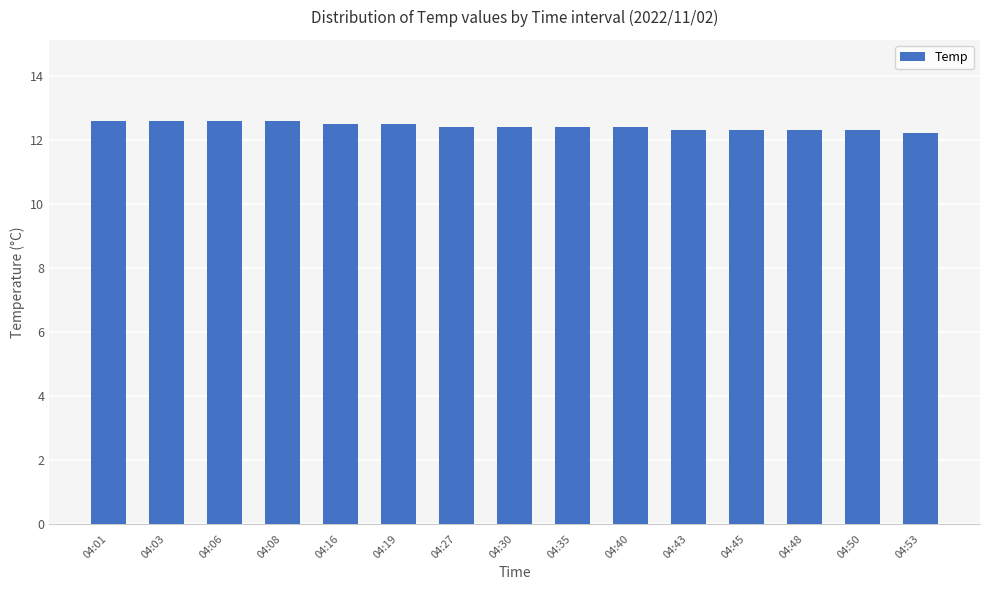

What is the sum of the values at 04:48 and 04:08?

24.9